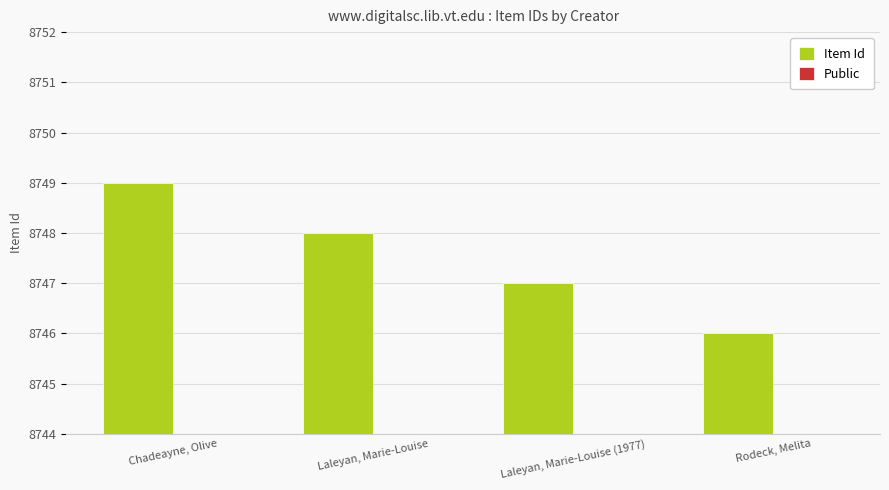

At which category does the chart reach its minimum across all series?

Chadeayne, Olive